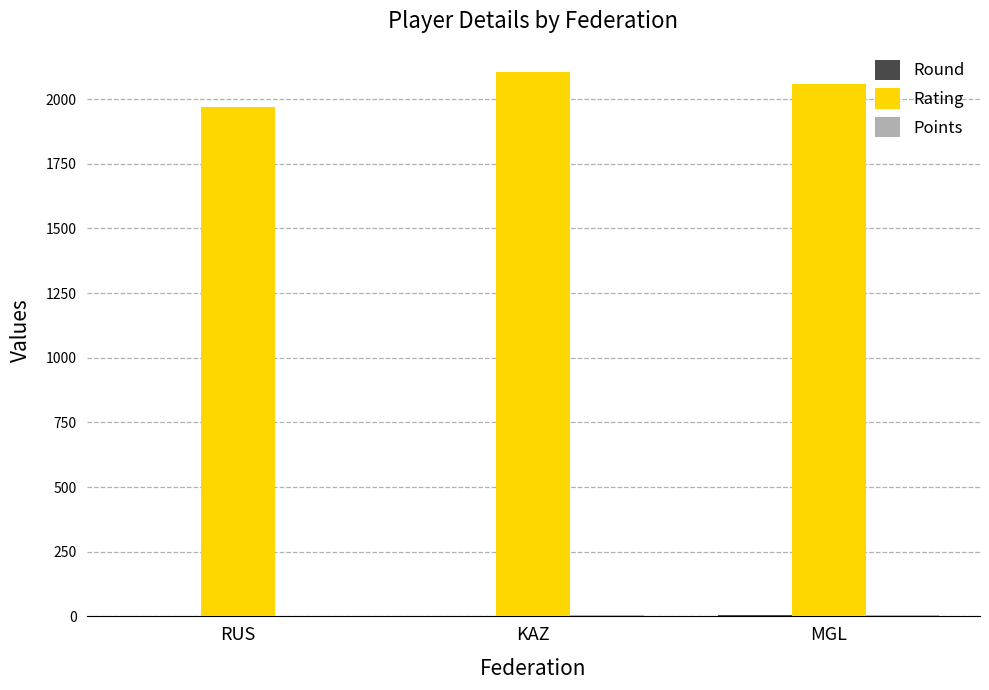

Which category has the highest value across all series?

KAZ